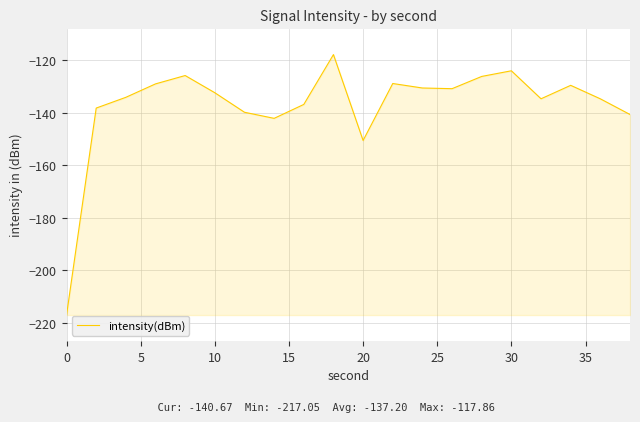

Does the chart have visible grid lines?

Yes